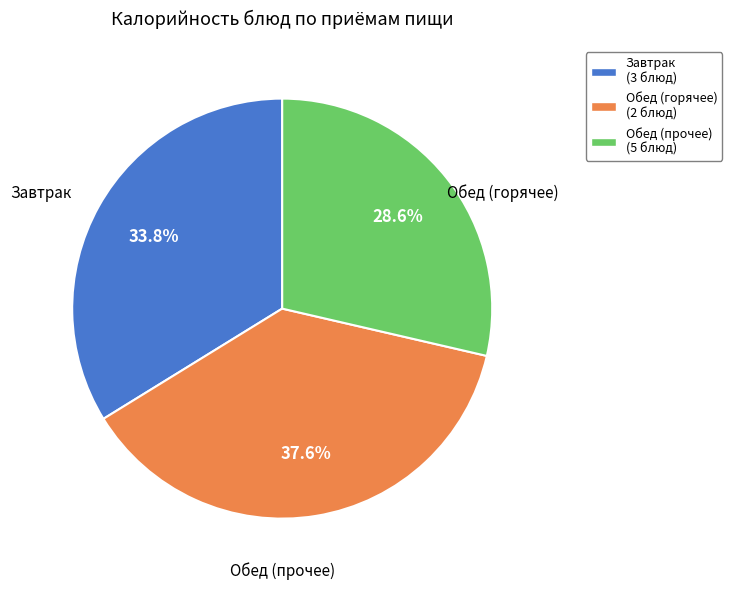

How many segments does this pie chart have?

3